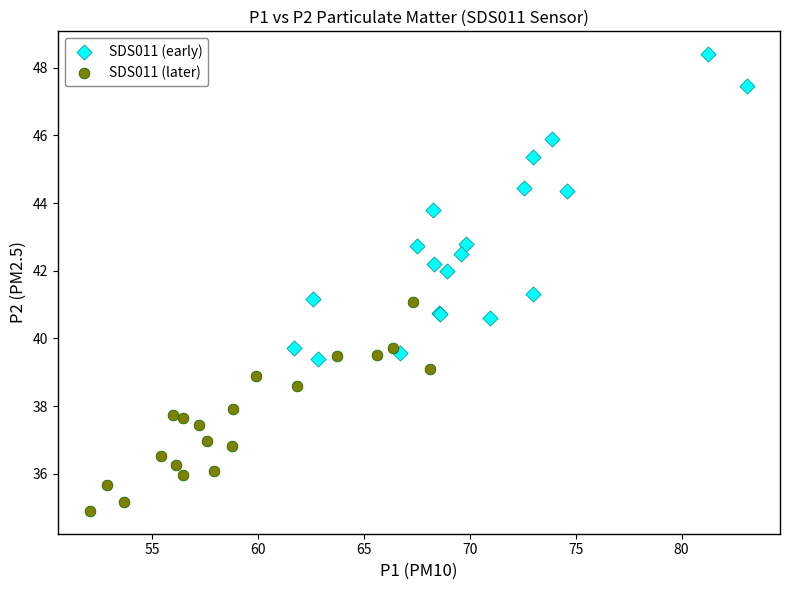

Which series contains the highest Y value?

SDS011 (early)